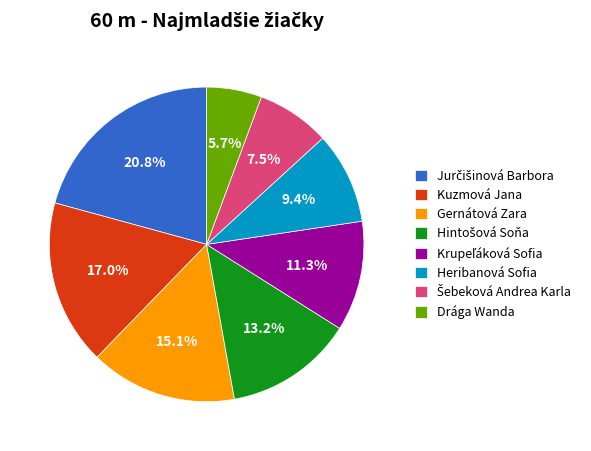

Between Gernátová Zara and Kuzmová Jana, which is larger?

Kuzmová Jana